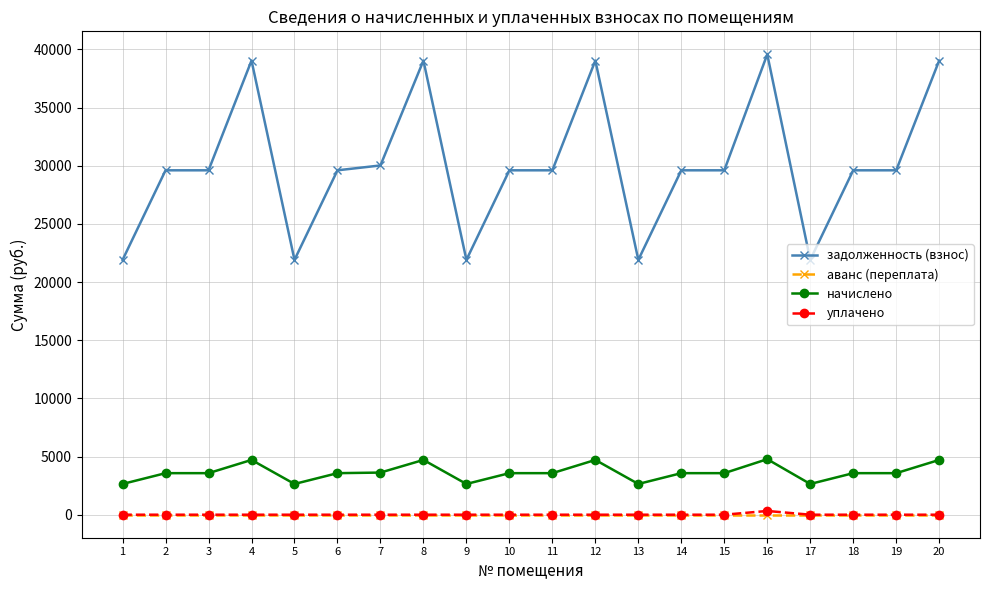

True or false: аванс (переплата) and начислено cross at least once.

False